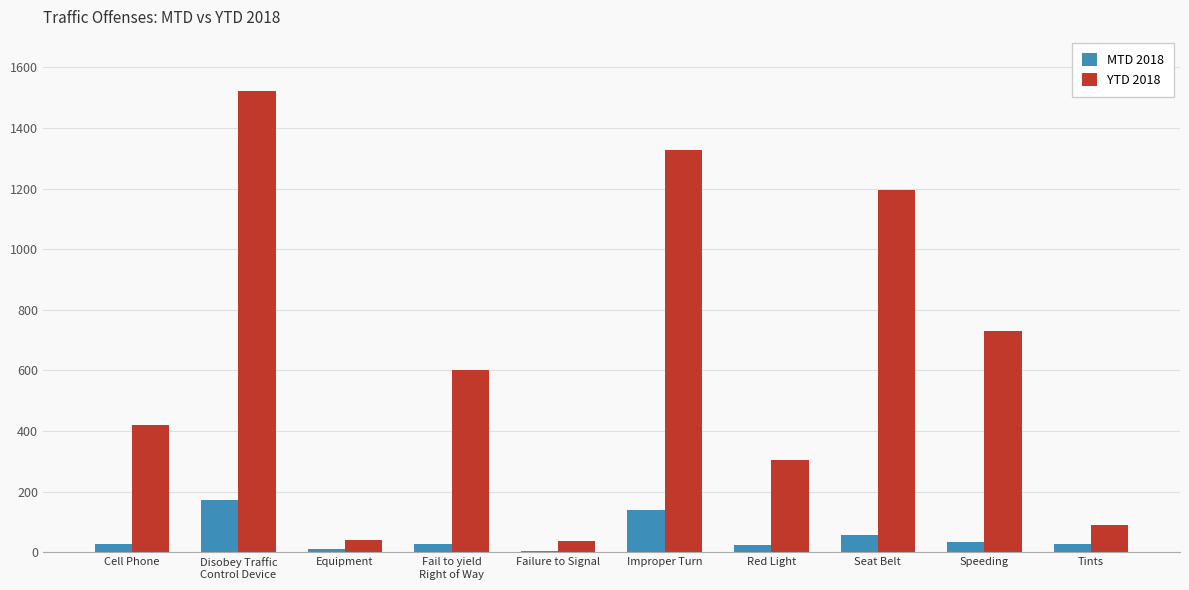

How many bars are there in total?

20